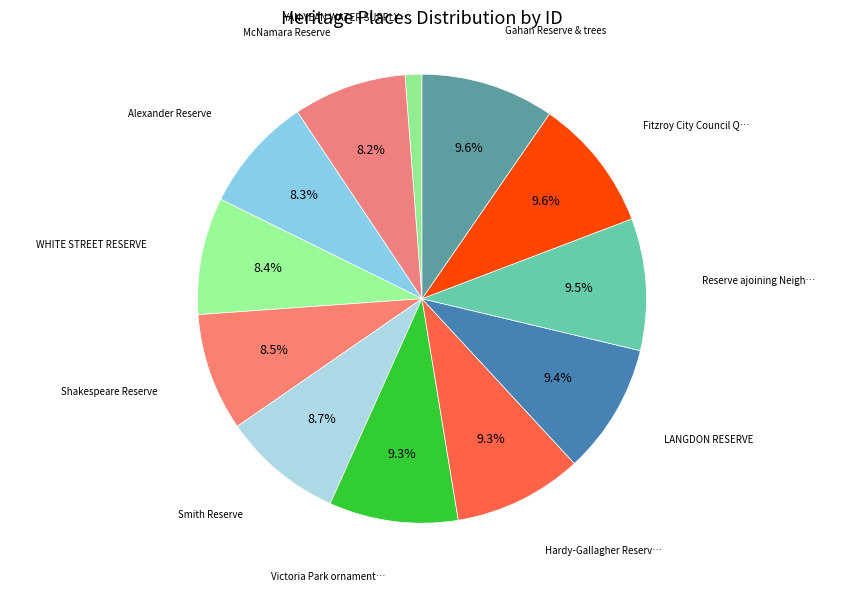

What is the largest slice in the pie chart?

Gahan Reserve & trees